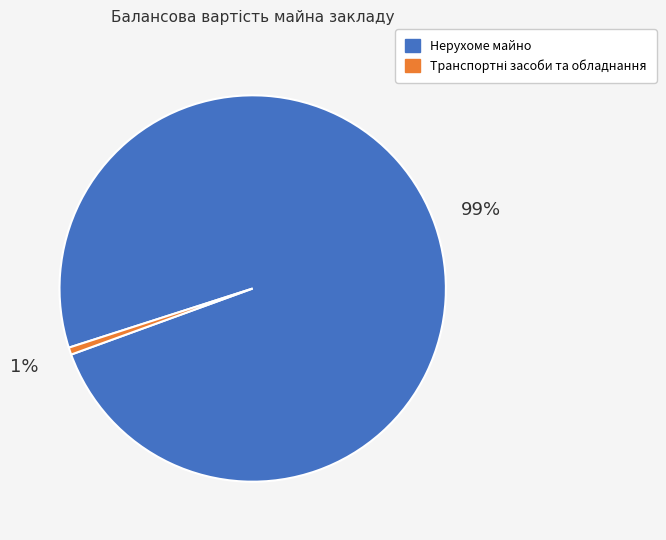

The Нерухоме майно slice represents 99% of the pie. True or false?

True